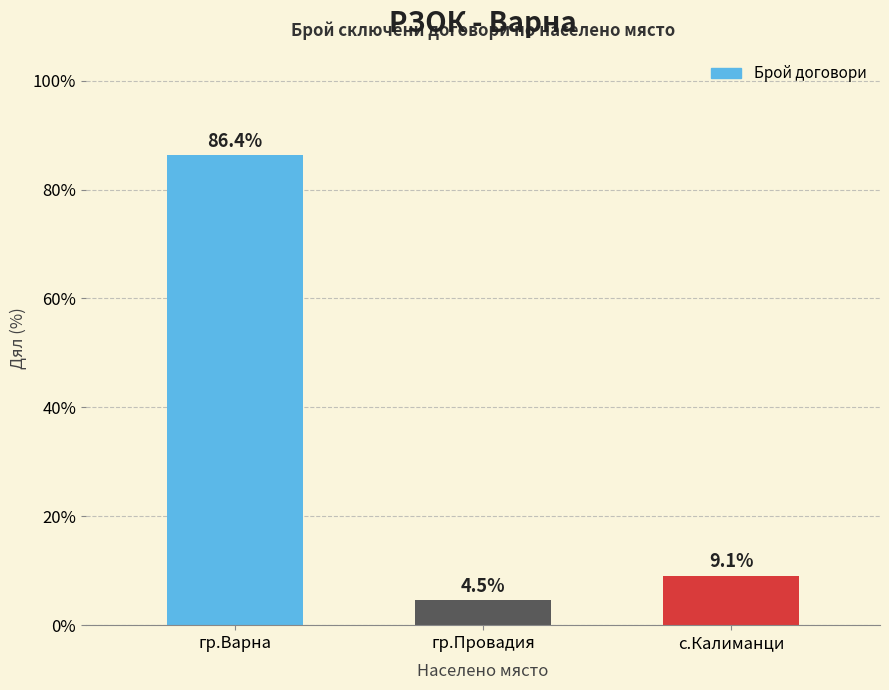

What position from the left is гр.Варна?

1